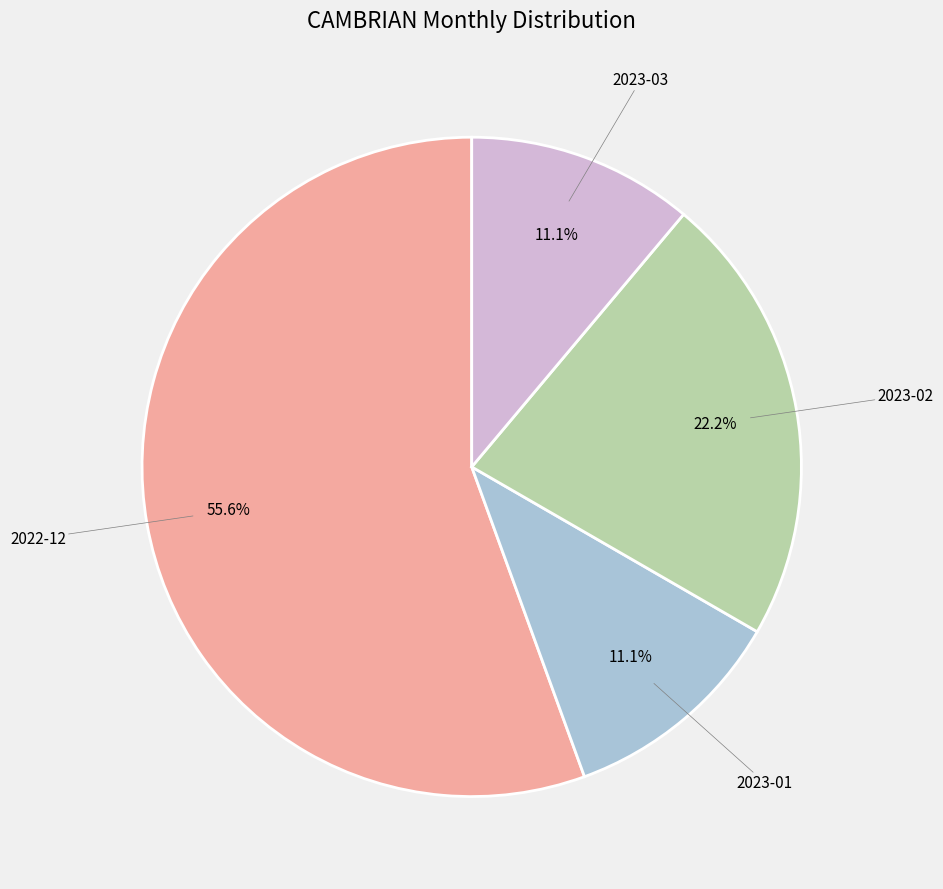

What is the ratio of the value at 2023-02 to the value at 2023-01?

2.0